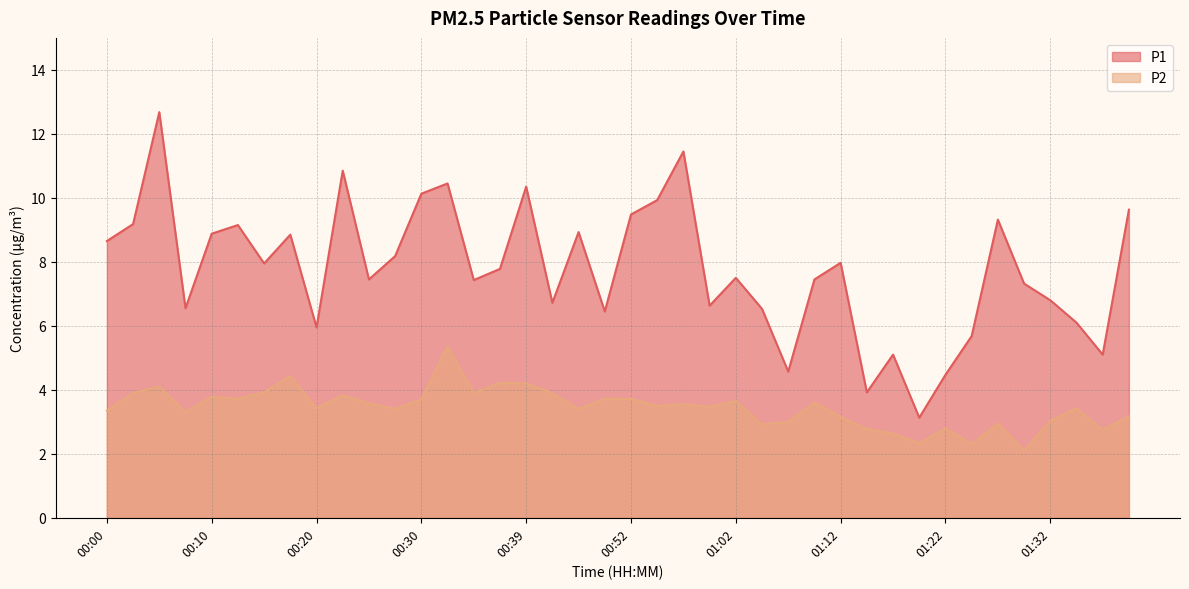

Reading right to left, transcribe all the data shown in this chart.

P1: 9.6	5.1	6.1	6.8	7.3	9.3	5.7	4.5	3.1	5.1	3.9	8.0	7.5	4.6	6.5	7.5	6.6	11.4	9.9	9.5	6.5	8.9	6.7	10.3	7.8	7.4	10.4	10.1	8.2	7.5	10.8	6.0	8.8	8.0	9.2	8.9	6.5	12.7	9.2	8.7
P2: 3.2	2.8	3.4	3.0	2.1	3.0	2.3	2.8	2.3	2.6	2.8	3.1	3.6	3.0	2.9	3.6	3.5	3.5	3.5	3.7	3.7	3.4	3.9	4.2	4.2	3.9	5.3	3.7	3.4	3.6	3.8	3.4	4.4	3.9	3.7	3.8	3.3	4.1	3.9	3.4